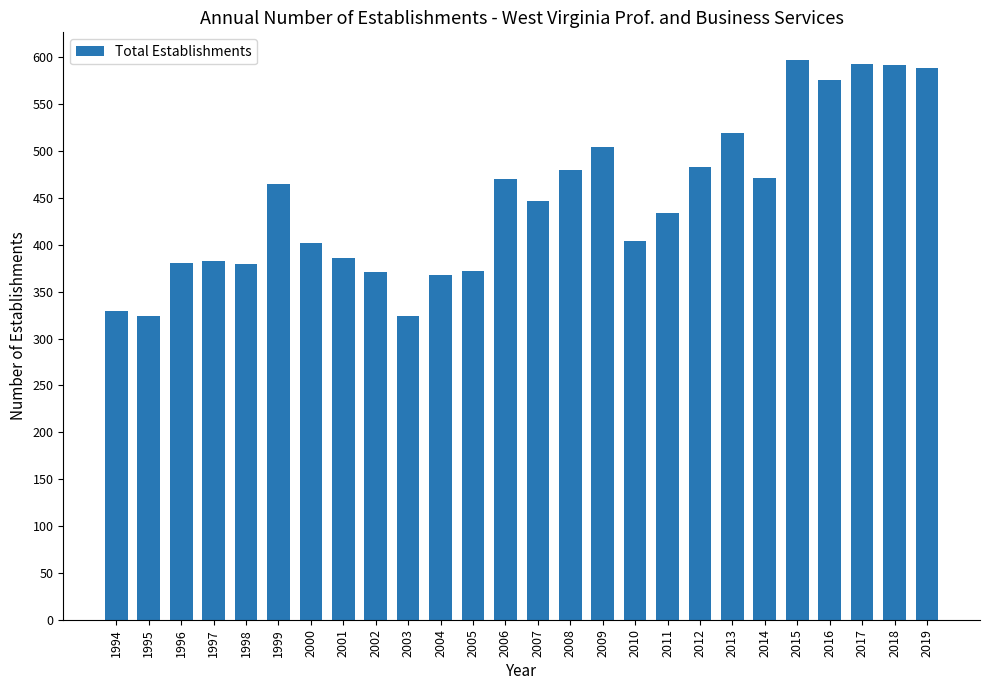

The value at 2015 is 597. True or false?

True